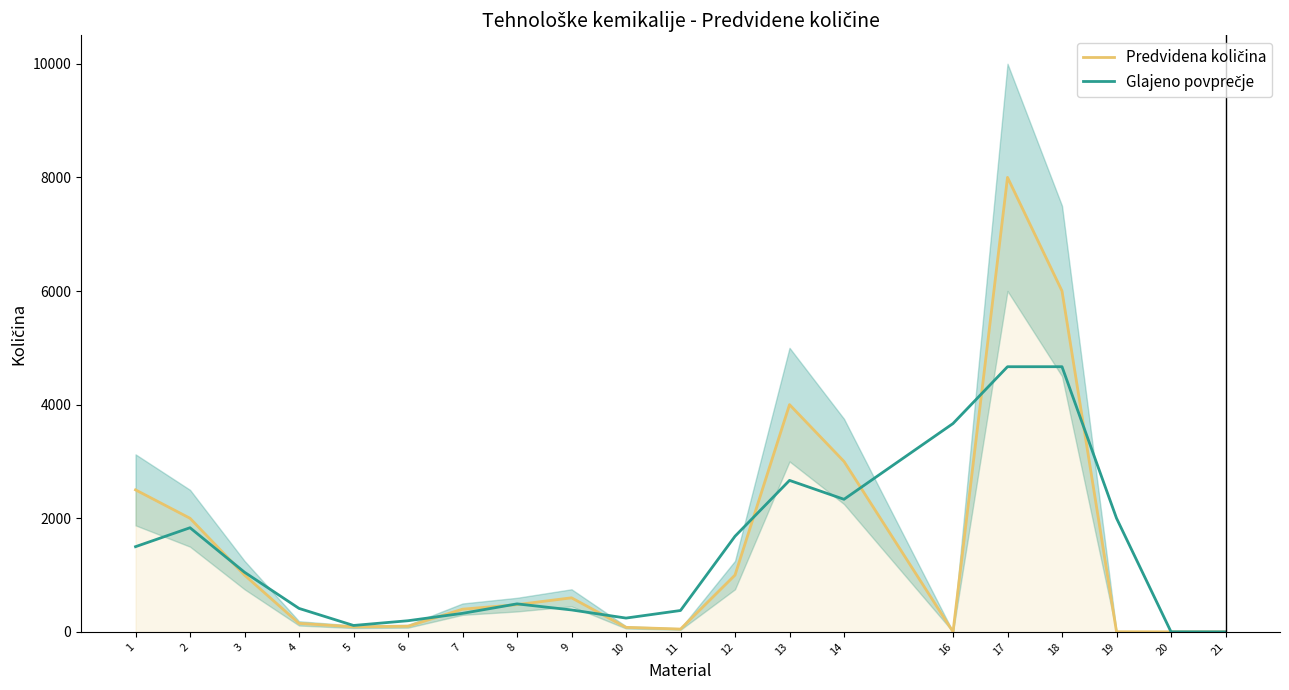

What is the average value of the Predvidena količina series?

1472.8